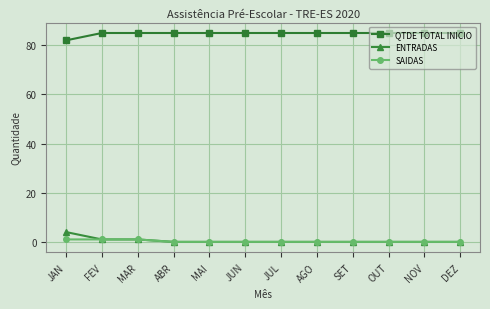

The QTDE TOTAL INICIO series shows 18 at JAN. True or false?

False